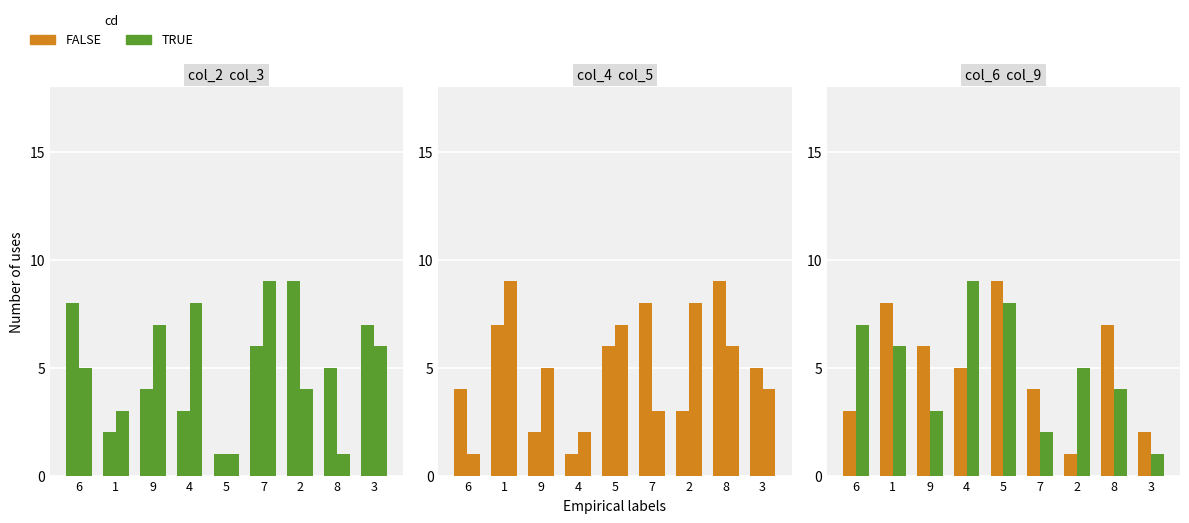

At which category is the sum across all series the highest?

1